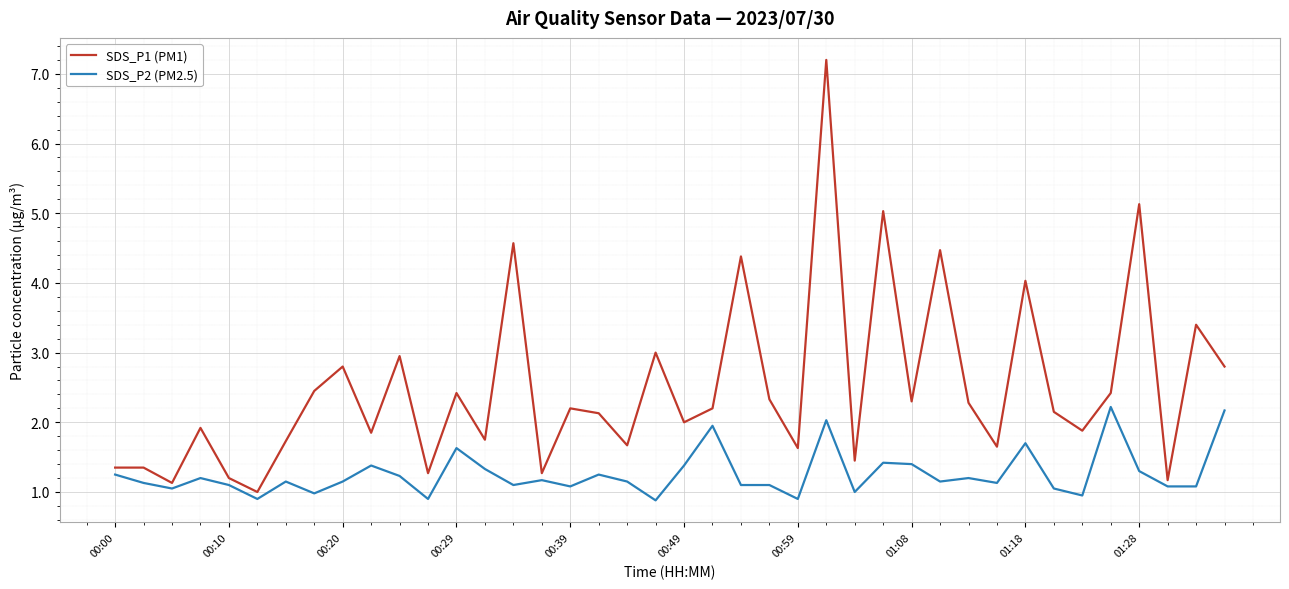

Which series has the widest spread of values?

SDS_P1 (PM1)